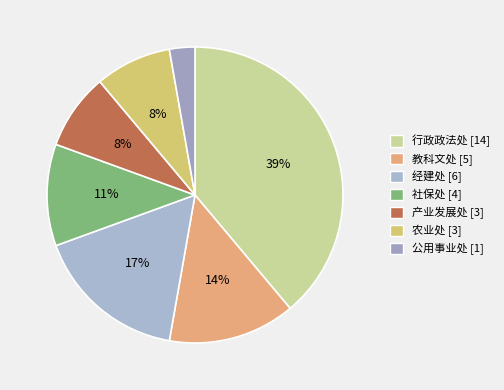

Count the number of slices in the pie.

7